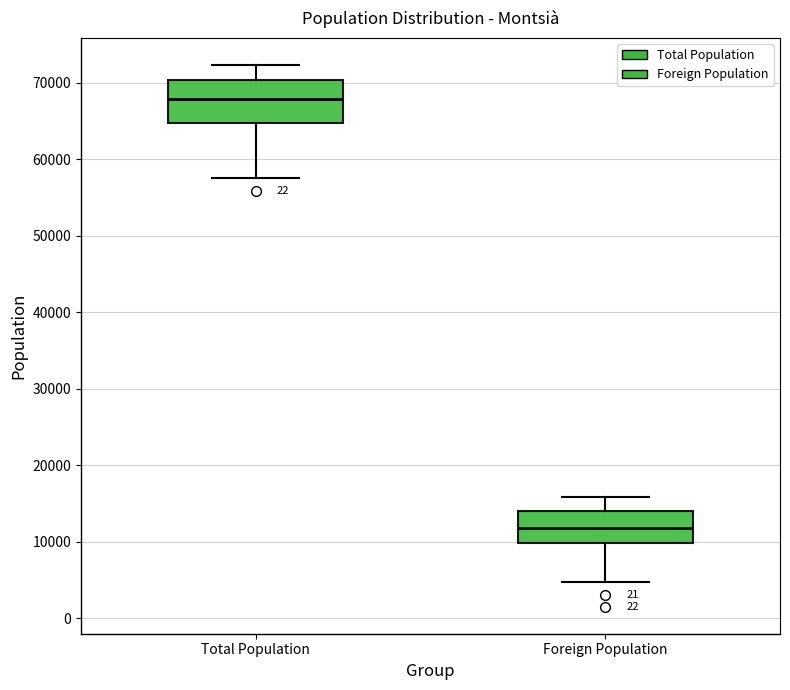

Where does the lower whisker of the box for Foreign Population end on the y-axis? The values are not printed on the chart, so give them approximately, as read against the axis.

5000